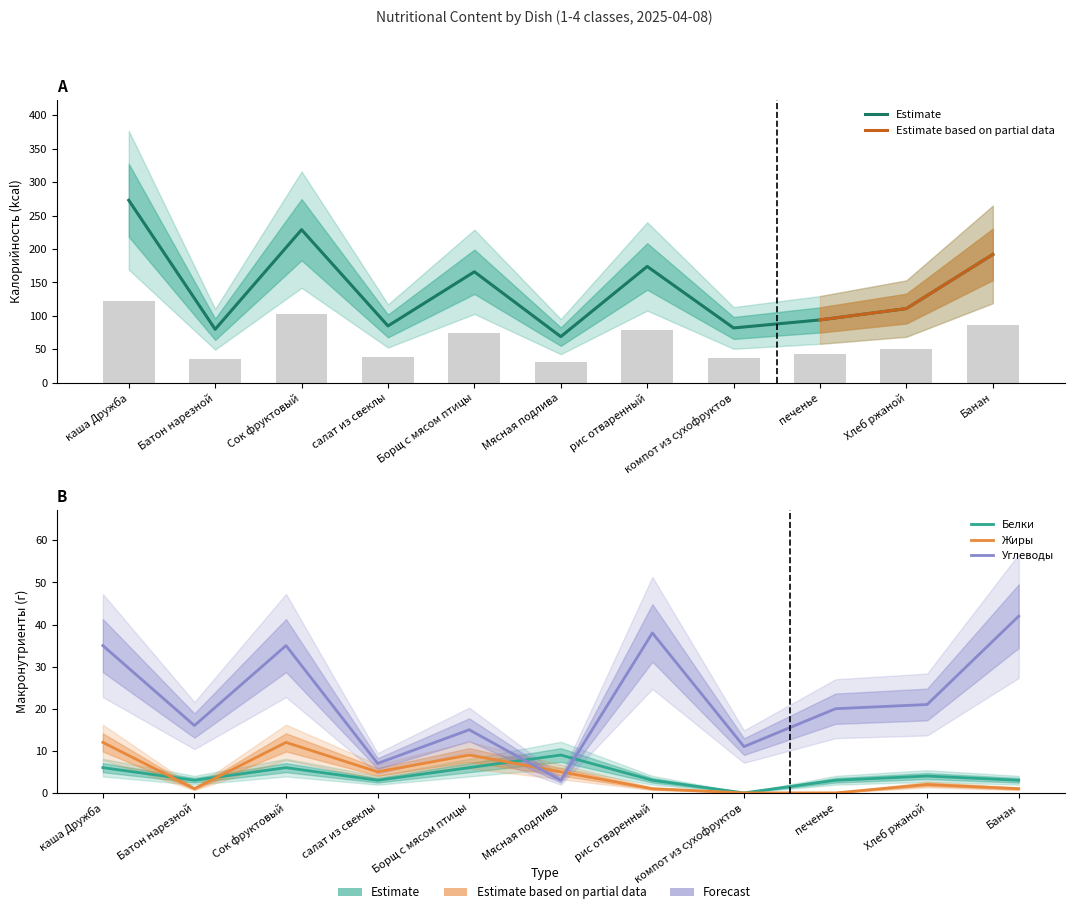

Reading right to left, what are all the values shown in this chart?

Калорийность: Банан=192	Хлеб ржаной=111	печенье=94	компот из сухофруктов=82	рис отваренный=174	Мясная подлива=69	Борщ с мясом птицы=166	салат из свеклы=85	Сок фруктовый=229	Батон нарезной=80	каша Дружба=273
Белки: Банан=3	Хлеб ржаной=4	печенье=3	компот из сухофруктов=0	рис отваренный=3	Мясная подлива=9	Борщ с мясом птицы=6	салат из свеклы=3	Сок фруктовый=6	Батон нарезной=3	каша Дружба=6
Жиры: Банан=1	Хлеб ржаной=2	печенье=0	компот из сухофруктов=0	рис отваренный=1	Мясная подлива=5	Борщ с мясом птицы=9	салат из свеклы=5	Сок фруктовый=12	Батон нарезной=1	каша Дружба=12
Углеводы: Банан=42	Хлеб ржаной=21	печенье=20	компот из сухофруктов=11	рис отваренный=38	Мясная подлива=3	Борщ с мясом птицы=15	салат из свеклы=7	Сок фруктовый=35	Батон нарезной=16	каша Дружба=35